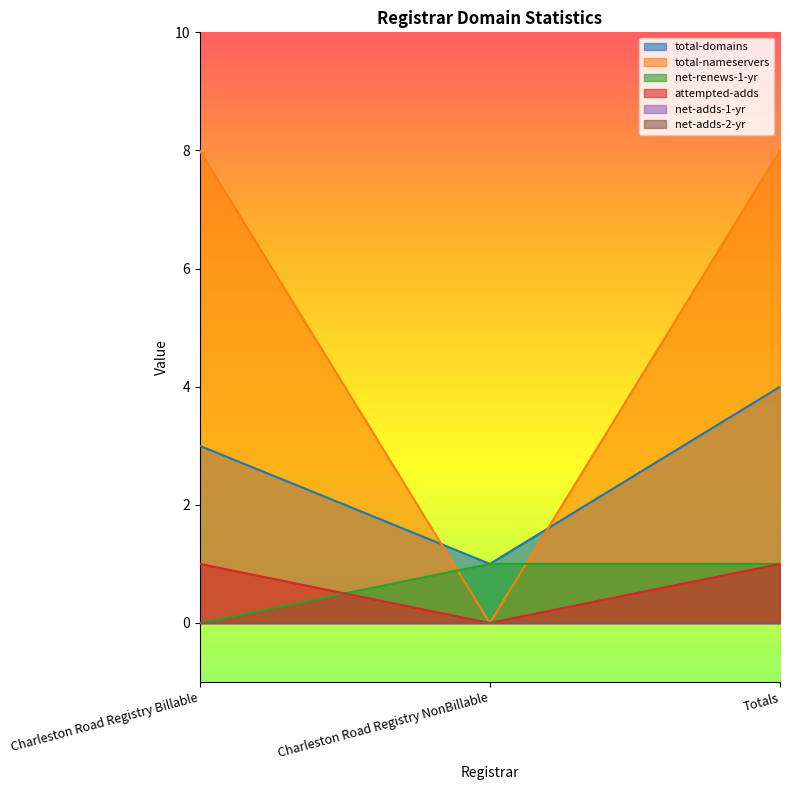

What is the label of the 1st point from the left?

Charleston Road Registry Billable